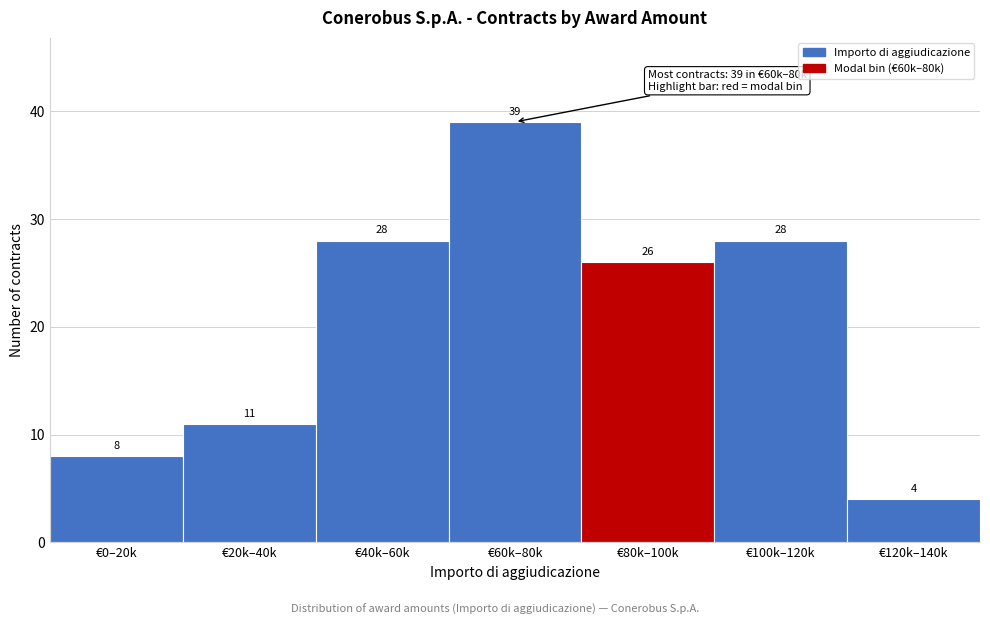

Reading right to left, what are all the values shown in this chart?

4	28	26	39	28	11	8